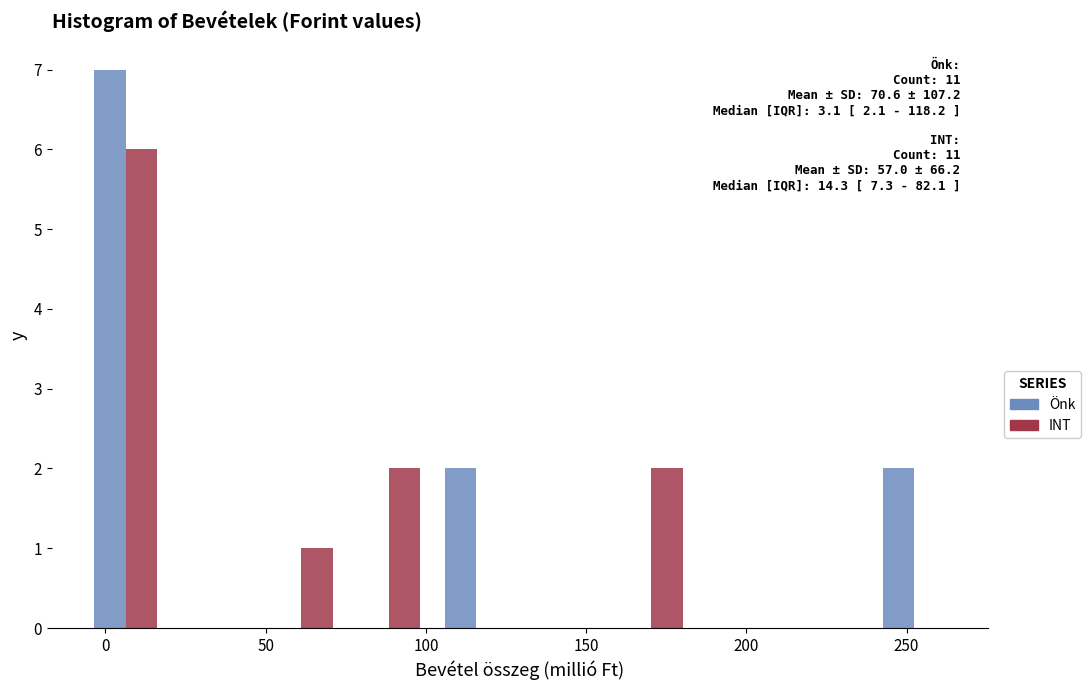

In the INT series, which range on the x-axis has the tallest bar?

-5 to 20